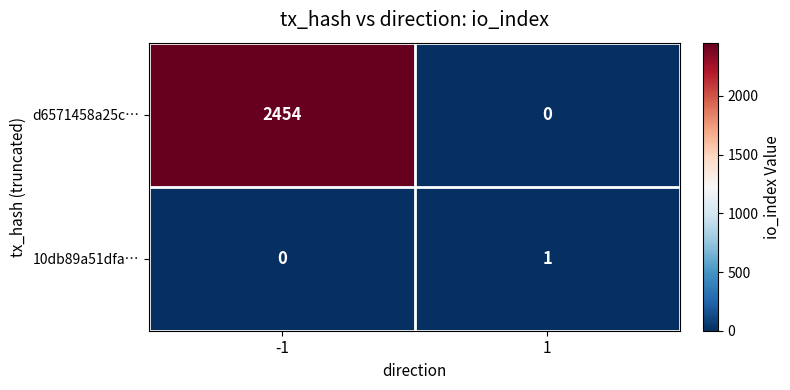

The value of d6571458a25c… at 1 is 832. True or false?

False